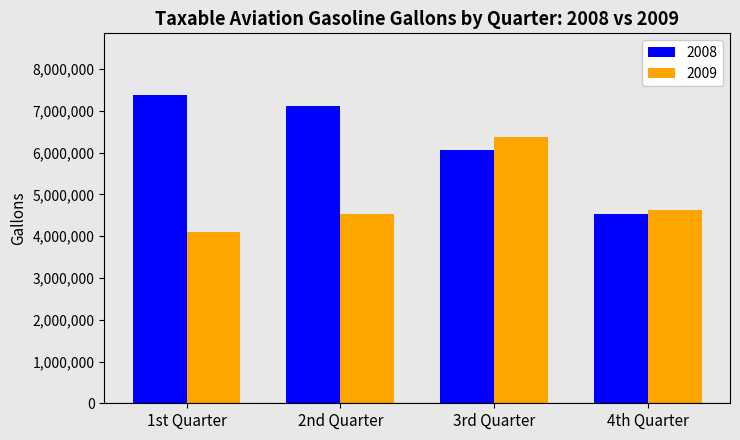

What is the sum of the 2008 values at 3rd Quarter and 1st Quarter?

13458667